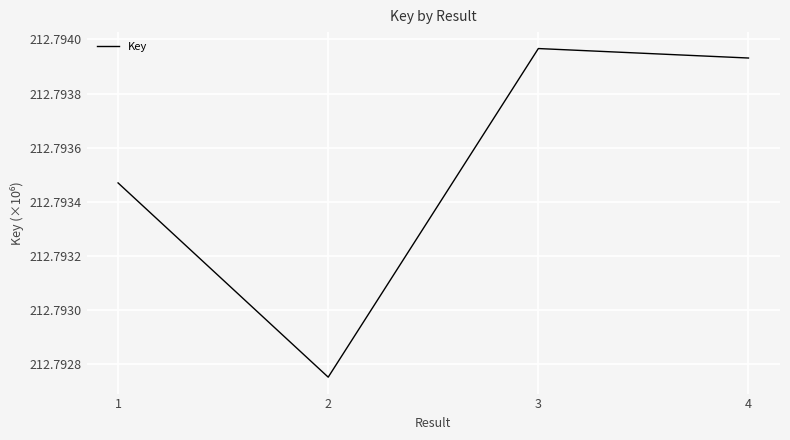

At which category does the chart reach its minimum across all series?

2